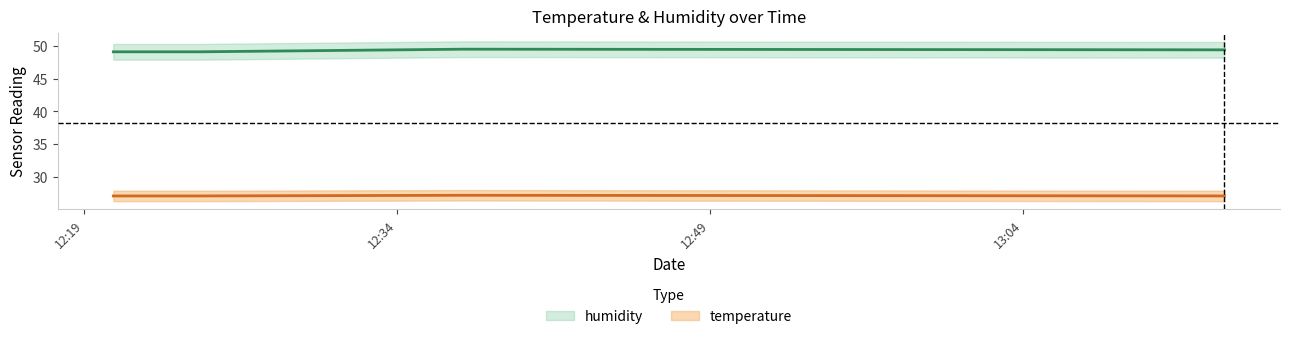

At which label is humidity closest to 49?

2022-08-11T12:20:23